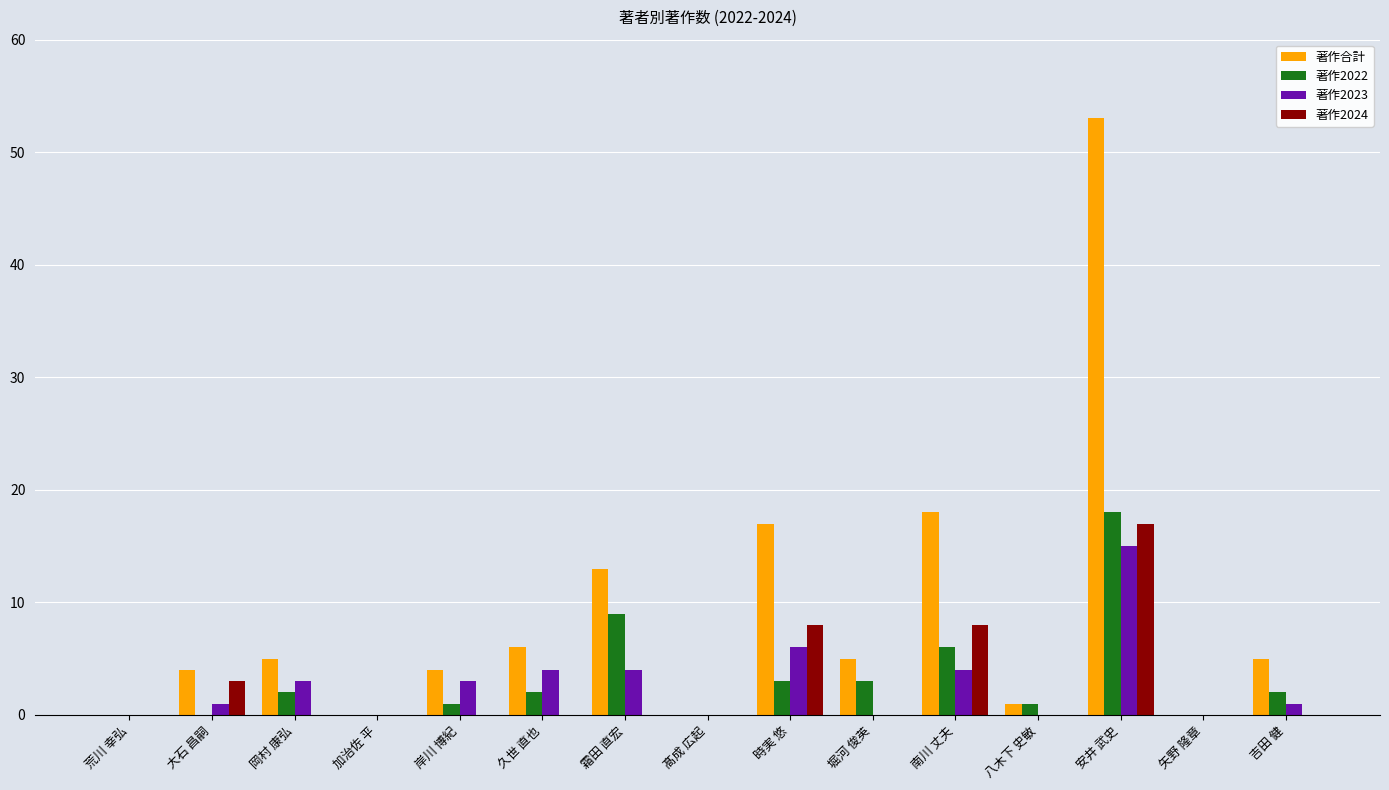

How many data points does each series have?

15